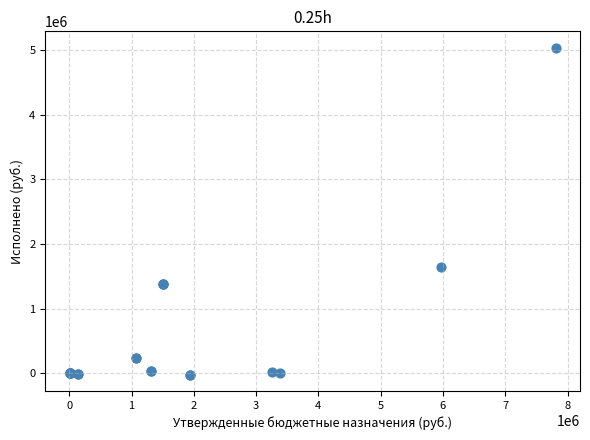

What Y value in the scatter plot is closest to 2508695?

1642694.0